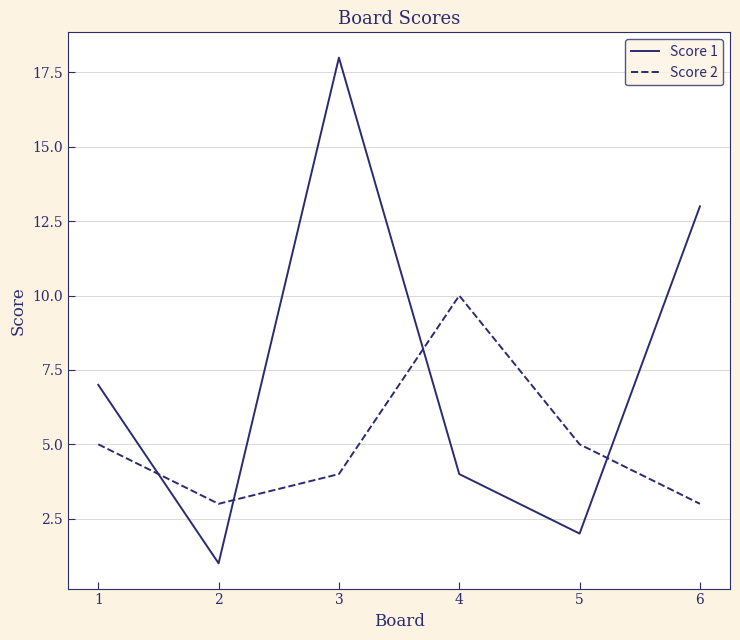

How many times do Score 2 and Score 1 cross each other?

4